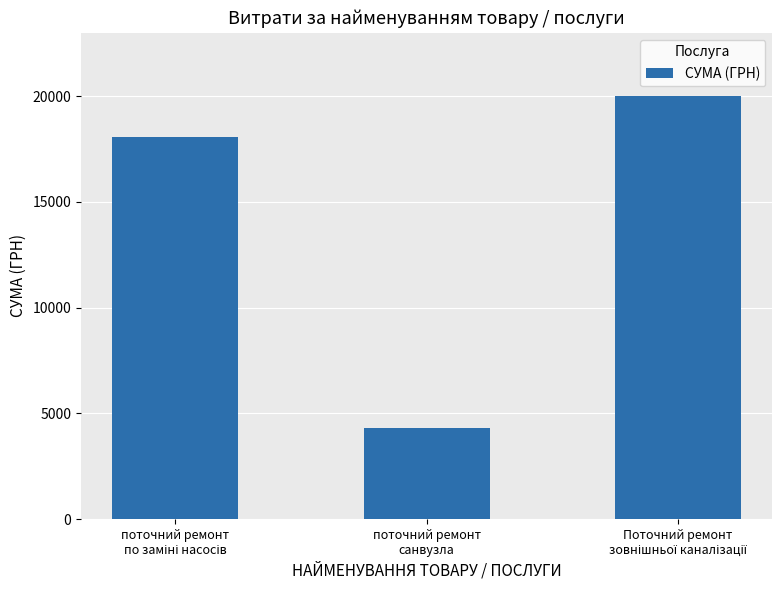

What is the smallest value displayed?

4294.3